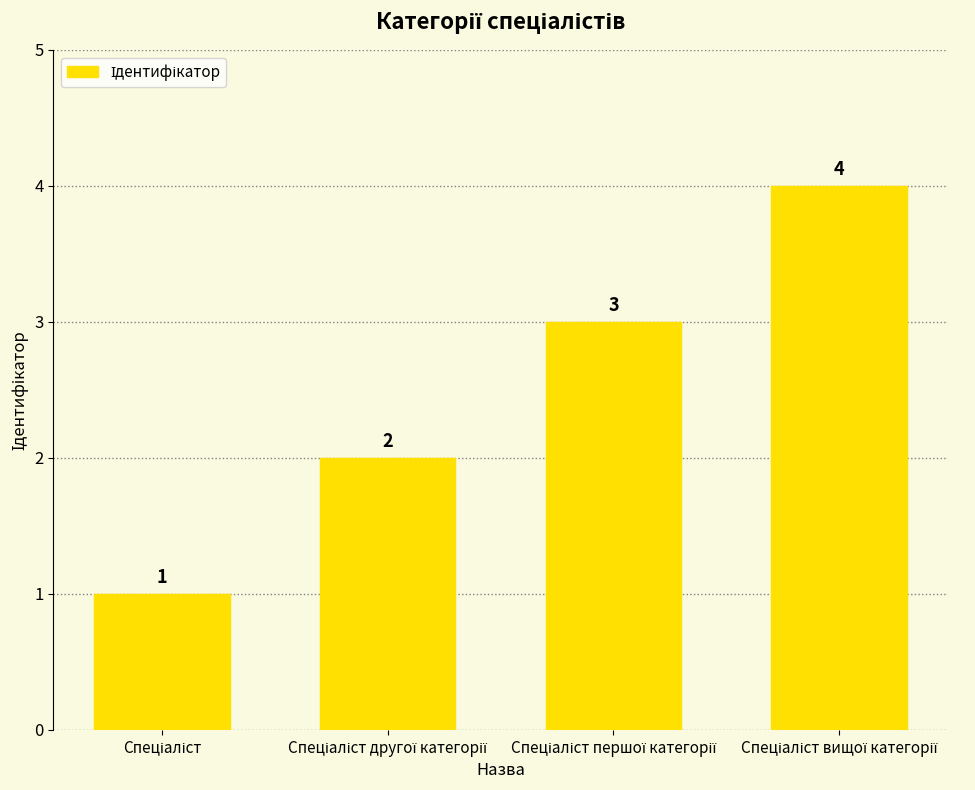

What is the greatest value displayed?

4